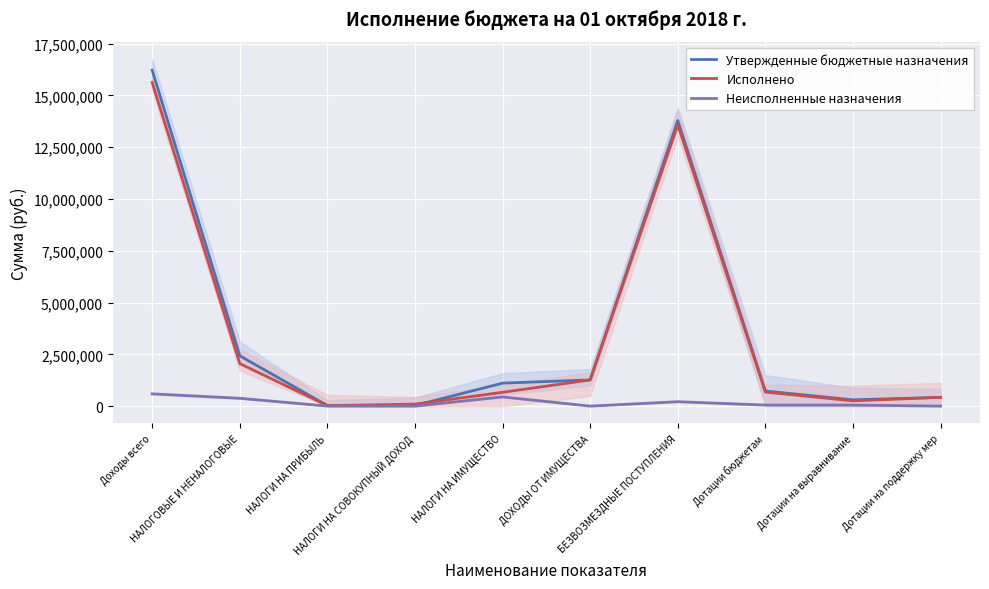

What is the label of the 5th point from the left?

НАЛОГИ НА ИМУЩЕСТВО